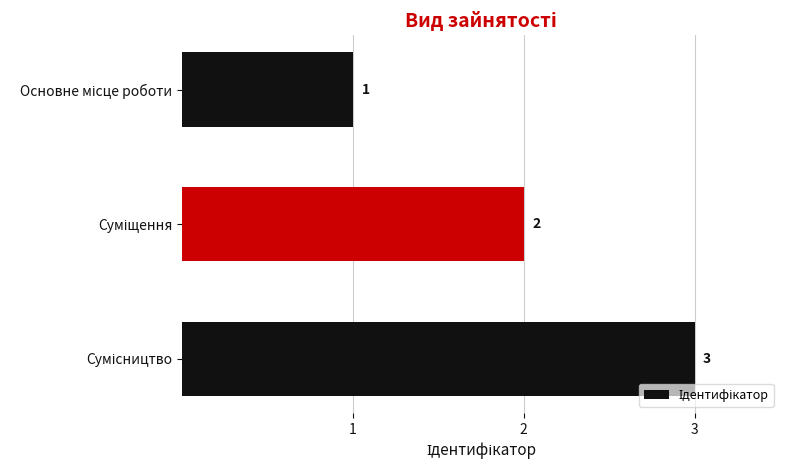

How many values are between 1 and 3?

3